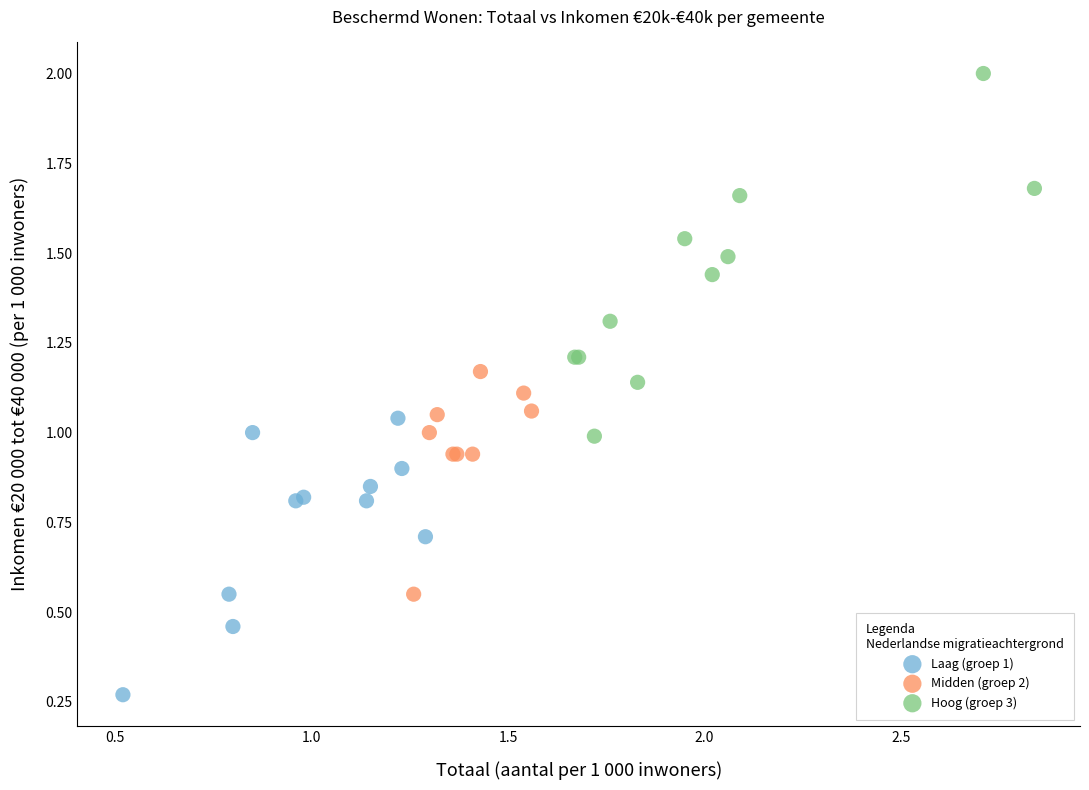

Which series contains the lowest Y value?

Laag (groep 1)